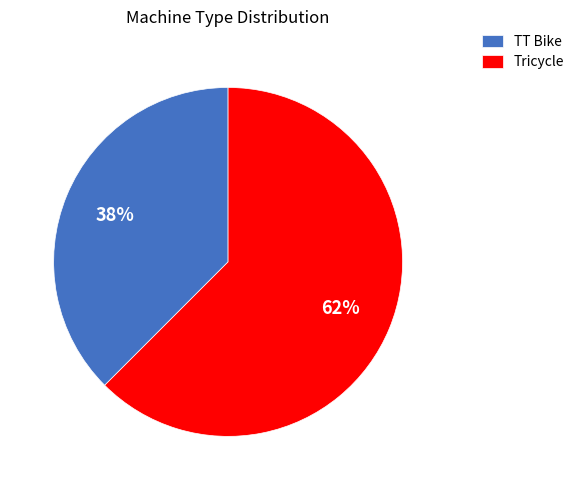

To the nearest percent, what is the average slice percentage?

50%